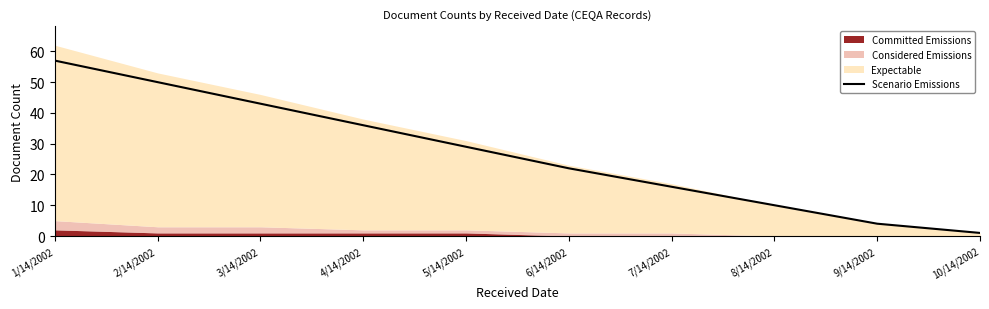

Between 1/14/2002 and 6/14/2002, which is larger?

1/14/2002